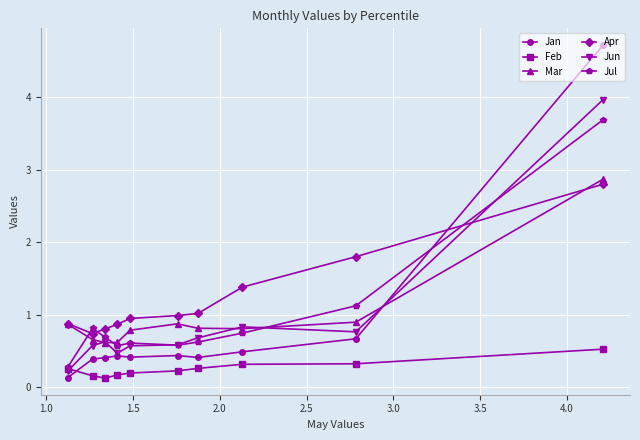

What is the greatest value displayed?

4.7